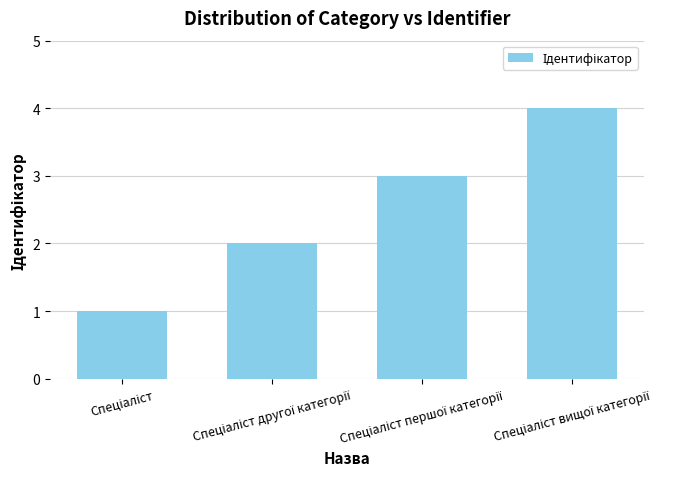

What is the difference between the maximum and minimum values?

3